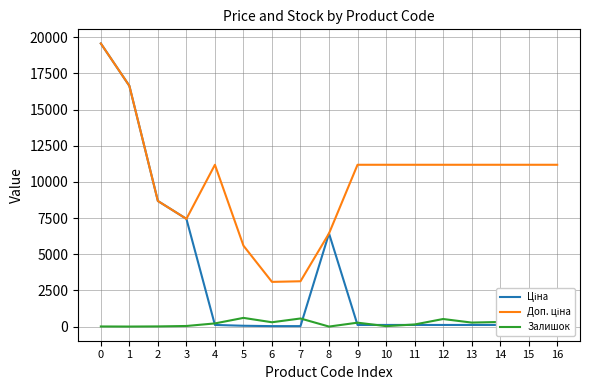

What is the maximum value shown in the chart?

19564.9